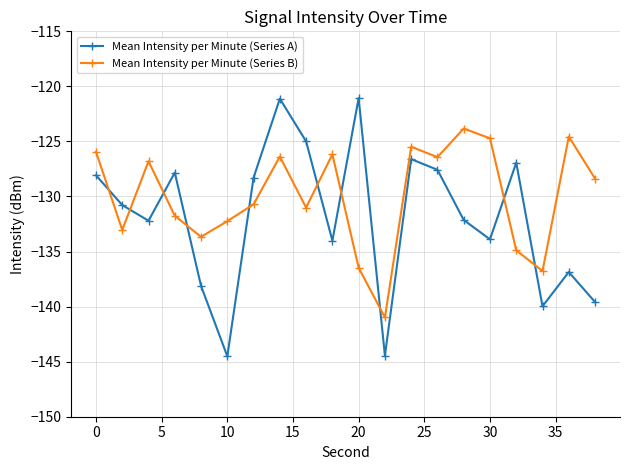

List the series in order of their overall mean, lowest first.

Mean Intensity per Minute (Series A), Mean Intensity per Minute (Series B)